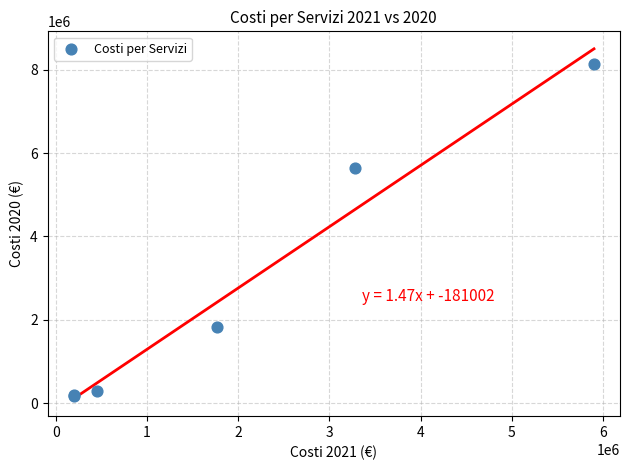

What Y value in the scatter plot is closest to 4160766?

5641434